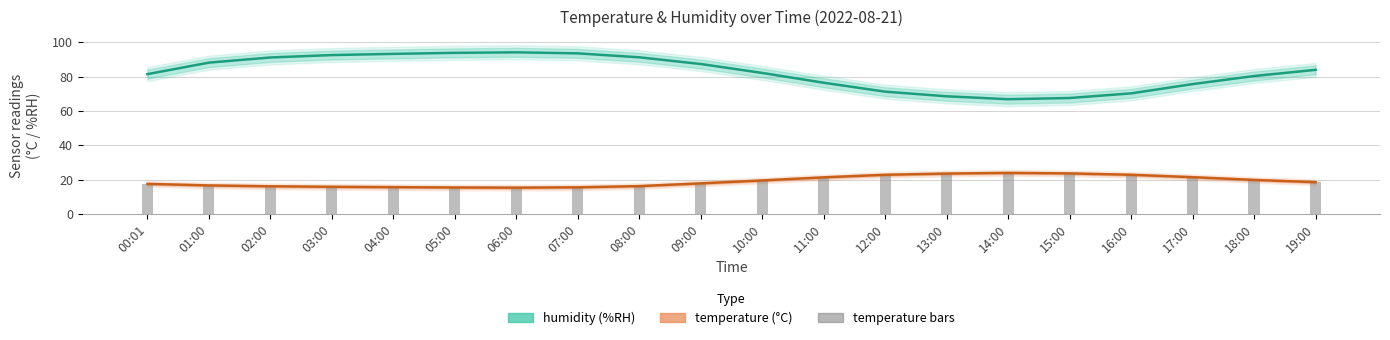

Does the chart contain any negative values?

No